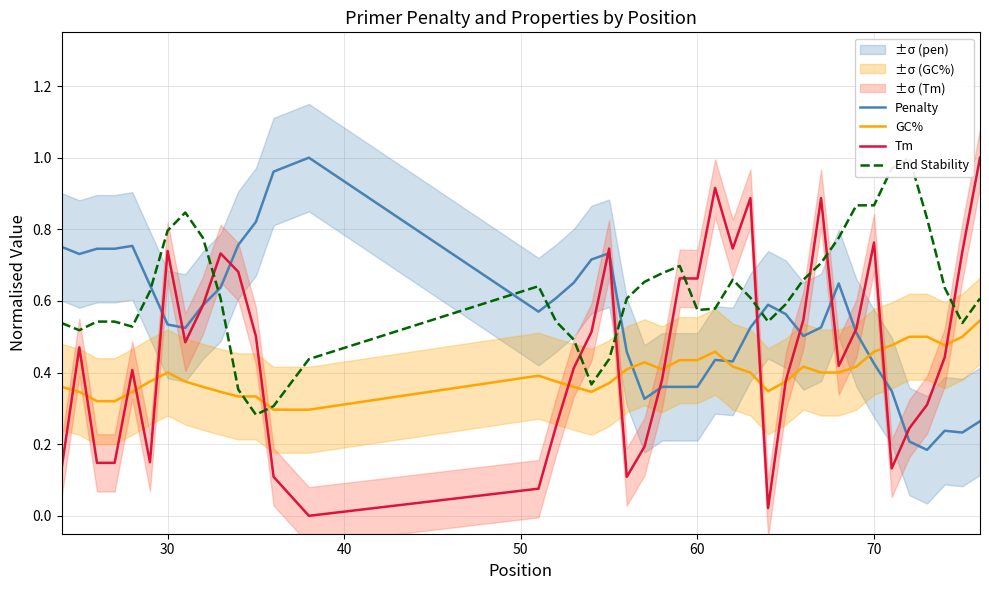

Count the GC% values in the range 0 to 1.

40